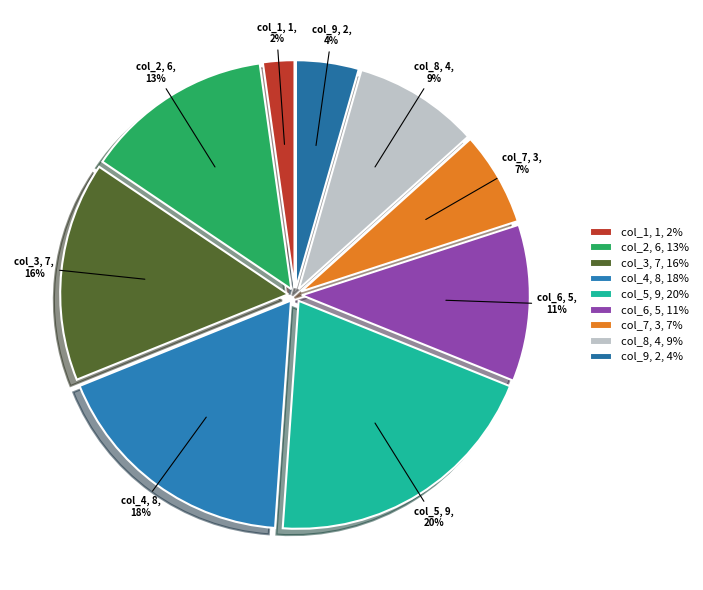

Is col_3, 7, 16% the majority of the pie?

No